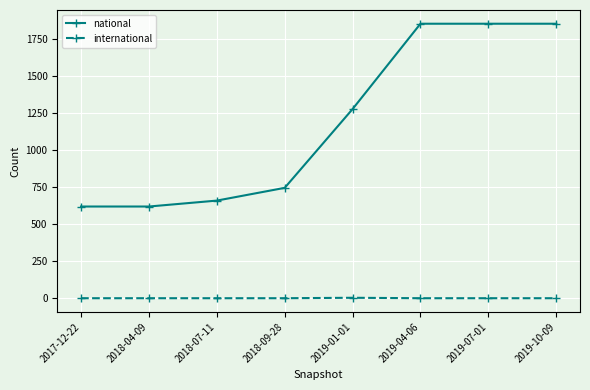

What is the highest value of the national series?

1853